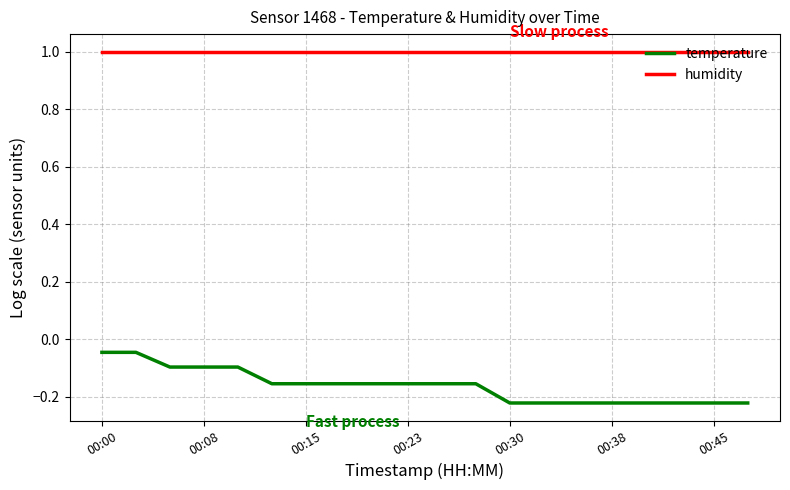

Which series has the largest total across all categories?

humidity